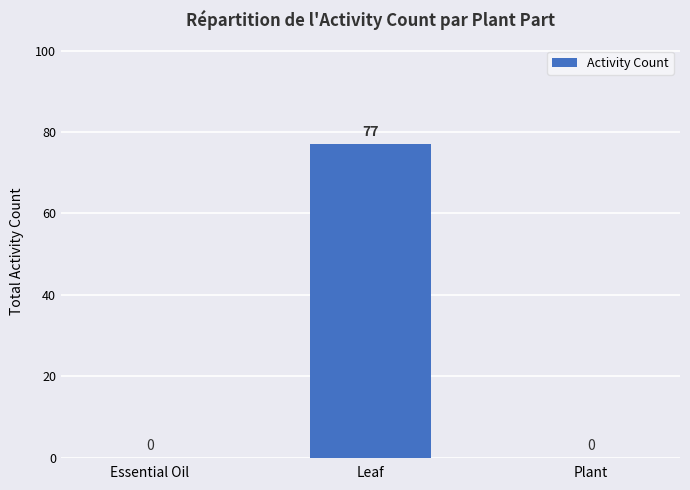

What is the average value?

26